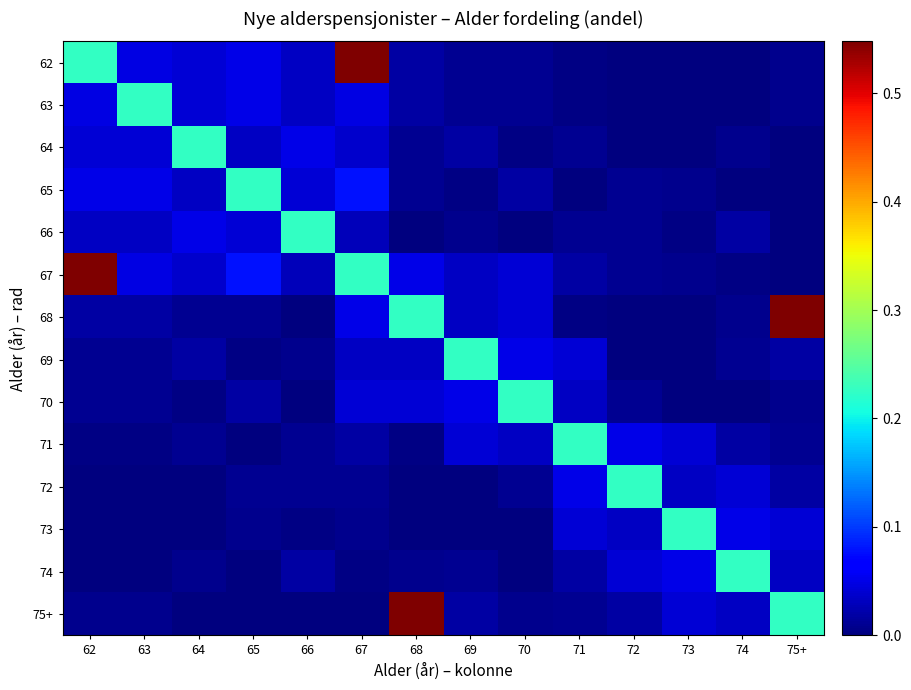

Reading left to right, extract all data points from this chart.

62: 62=0.2	63=0.0	64=0.0	65=0.1	66=0.0	67=0.5	68=0.0	69=0.0	70=0.0	71=0.0	72=0.0	73=0.0	74=0.0	75+=0.0
63: 62=0.0	63=0.2	64=0.0	65=0.1	66=0.0	67=0.0	68=0.0	69=0.0	70=0.0	71=0.0	72=0.0	73=0.0	74=0.0	75+=0.0
64: 62=0.0	63=0.0	64=0.2	65=0.0	66=0.1	67=0.0	68=0.0	69=0.0	70=0.0	71=0.0	72=0.0	73=0.0	74=0.0	75+=0.0
65: 62=0.1	63=0.1	64=0.0	65=0.2	66=0.0	67=0.1	68=0.0	69=0.0	70=0.0	71=0.0	72=0.0	73=0.0	74=0.0	75+=0.0
66: 62=0.0	63=0.0	64=0.1	65=0.0	66=0.2	67=0.0	68=0.0	69=0.0	70=0.0	71=0.0	72=0.0	73=0.0	74=0.0	75+=0.0
67: 62=0.5	63=0.0	64=0.0	65=0.1	66=0.0	67=0.2	68=0.1	69=0.0	70=0.0	71=0.0	72=0.0	73=0.0	74=0.0	75+=0.0
68: 62=0.0	63=0.0	64=0.0	65=0.0	66=0.0	67=0.1	68=0.2	69=0.0	70=0.0	71=0.0	72=0.0	73=0.0	74=0.0	75+=0.5
69: 62=0.0	63=0.0	64=0.0	65=0.0	66=0.0	67=0.0	68=0.0	69=0.2	70=0.1	71=0.0	72=0.0	73=0.0	74=0.0	75+=0.0
70: 62=0.0	63=0.0	64=0.0	65=0.0	66=0.0	67=0.0	68=0.0	69=0.1	70=0.2	71=0.0	72=0.0	73=0.0	74=0.0	75+=0.0
71: 62=0.0	63=0.0	64=0.0	65=0.0	66=0.0	67=0.0	68=0.0	69=0.0	70=0.0	71=0.2	72=0.1	73=0.0	74=0.0	75+=0.0
72: 62=0.0	63=0.0	64=0.0	65=0.0	66=0.0	67=0.0	68=0.0	69=0.0	70=0.0	71=0.1	72=0.2	73=0.0	74=0.0	75+=0.0
73: 62=0.0	63=0.0	64=0.0	65=0.0	66=0.0	67=0.0	68=0.0	69=0.0	70=0.0	71=0.0	72=0.0	73=0.2	74=0.1	75+=0.0
74: 62=0.0	63=0.0	64=0.0	65=0.0	66=0.0	67=0.0	68=0.0	69=0.0	70=0.0	71=0.0	72=0.0	73=0.1	74=0.2	75+=0.0
75+: 62=0.0	63=0.0	64=0.0	65=0.0	66=0.0	67=0.0	68=0.5	69=0.0	70=0.0	71=0.0	72=0.0	73=0.0	74=0.0	75+=0.2